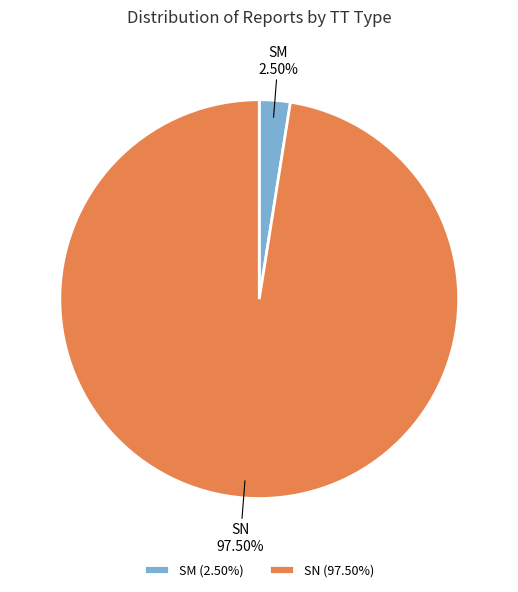

Is the sum of SM and SN greater than half?

Yes